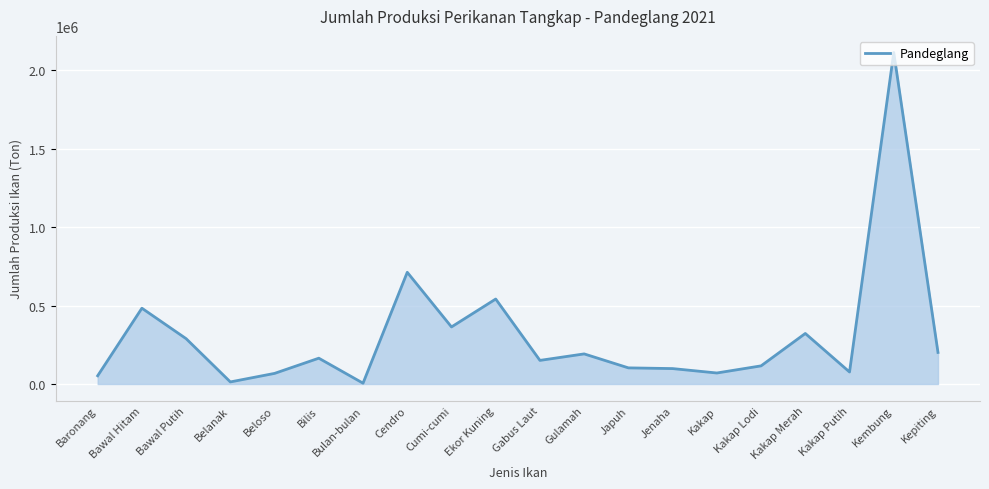

Approximately how many times larger is the value at Japuh compared to Bawal Hitam?

0.2